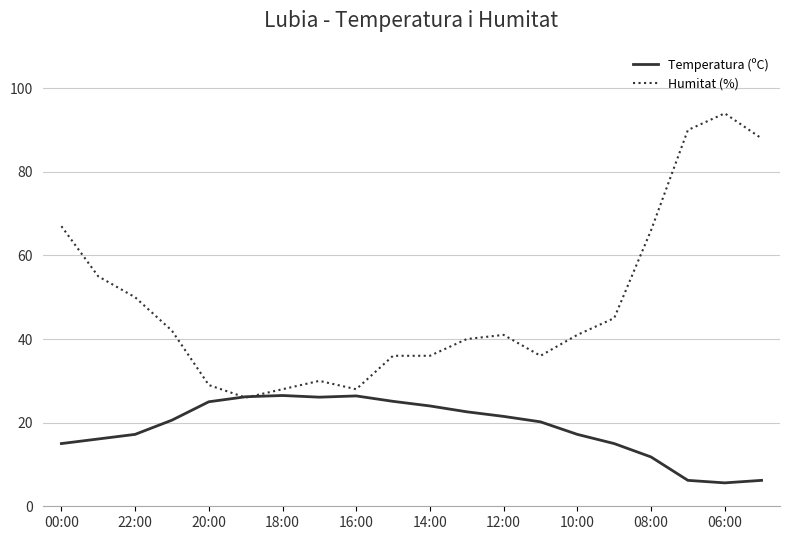

Which series has the largest range (max minus min)?

Humitat (%)